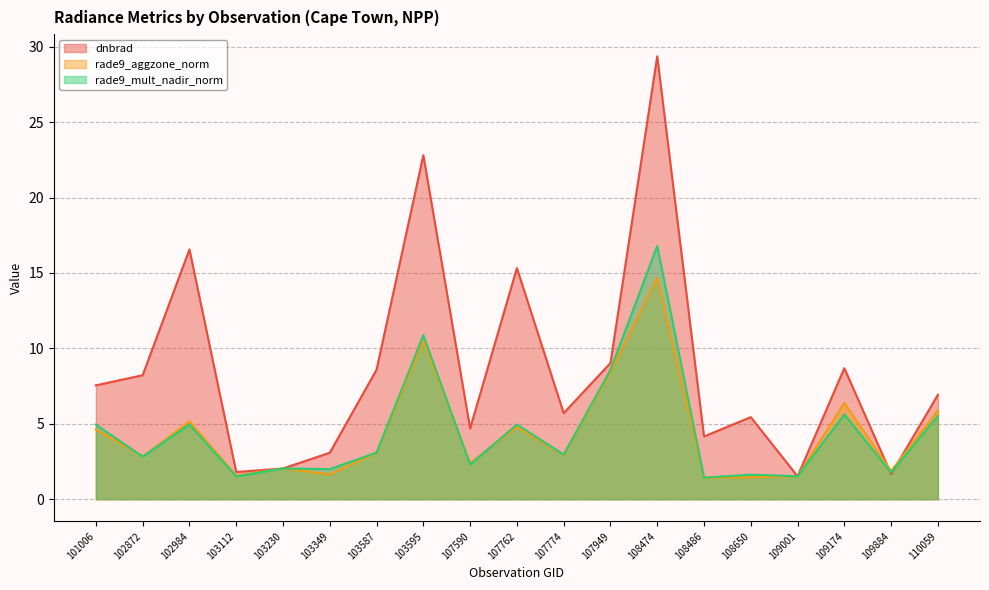

What is the value of the rade9_aggzone_norm point at the 1st from the left?

4.6